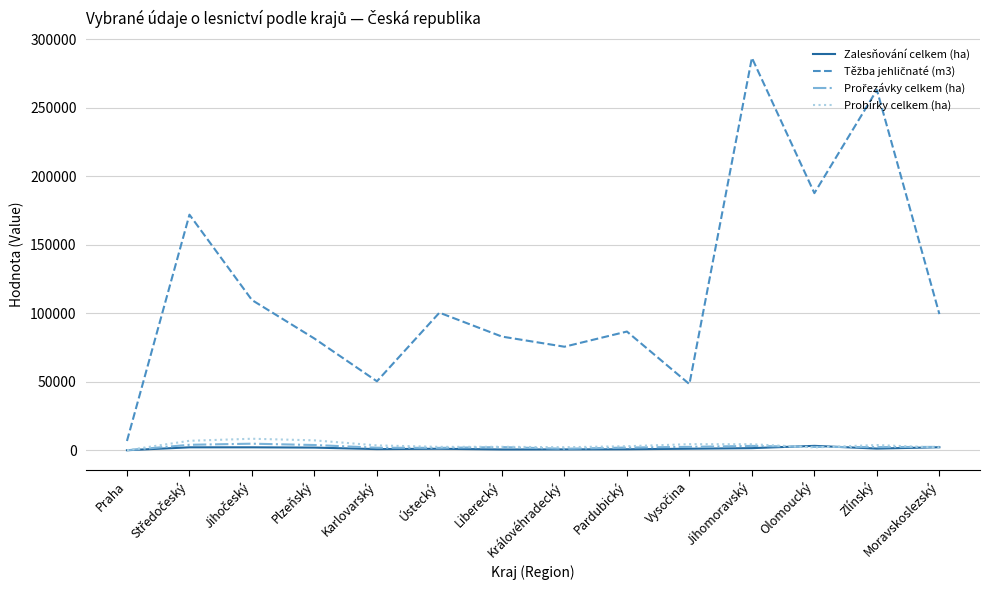

Is it true that Probírky celkem (ha) equals 7273 at Plzeňský?

True